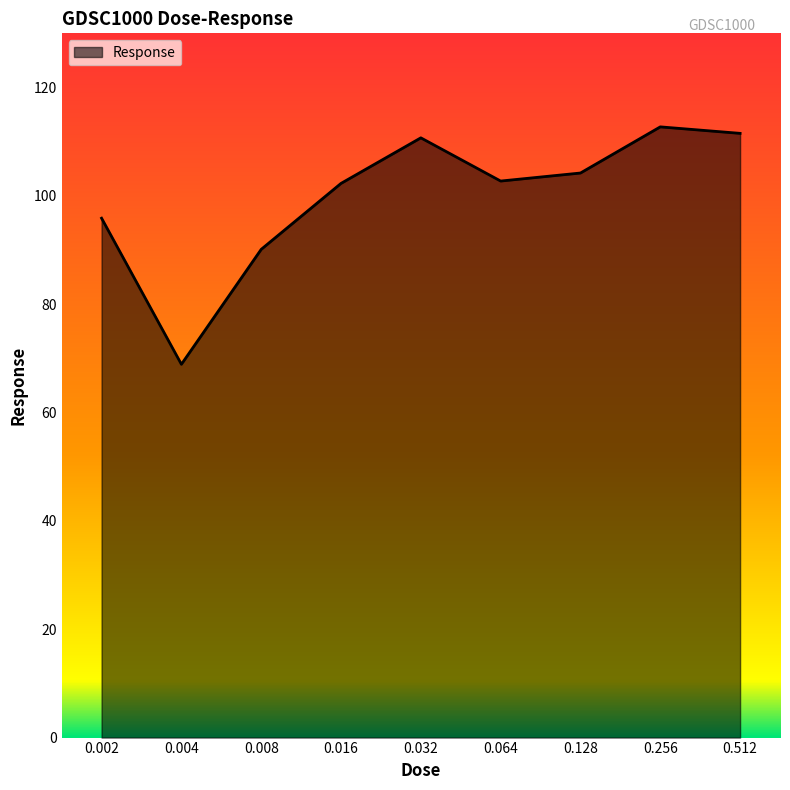

Which category has the lowest value across all series?

0.004